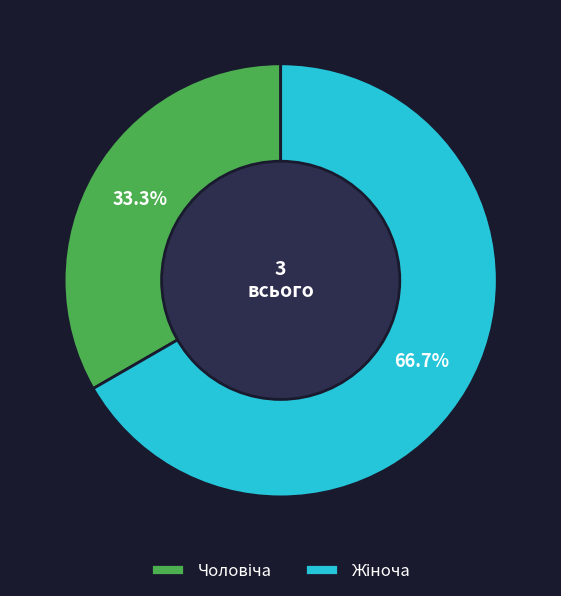

Is there a majority slice in this chart?

Yes